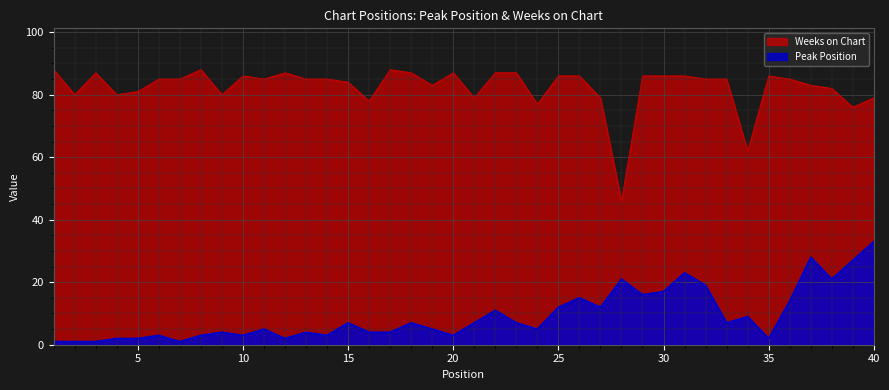

Is the value of Weeks on Chart at 31 greater than the value of Peak Position at 38?

Yes